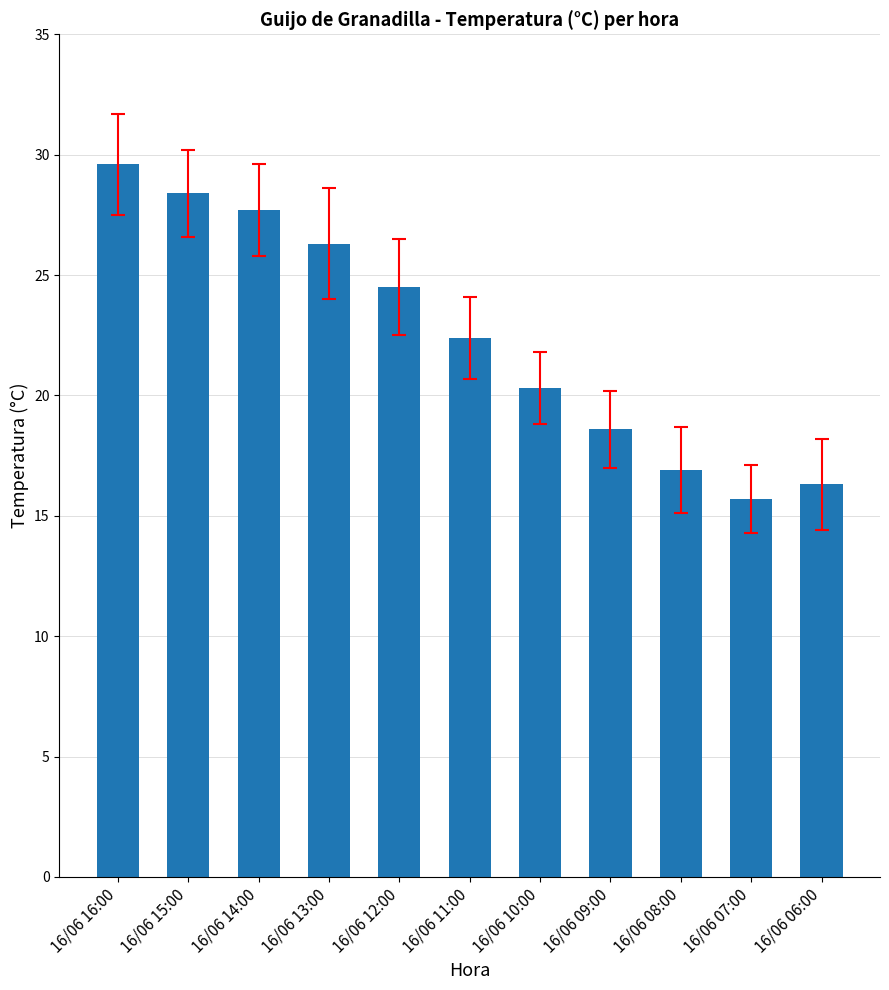

How many distinct data groups are displayed?

1